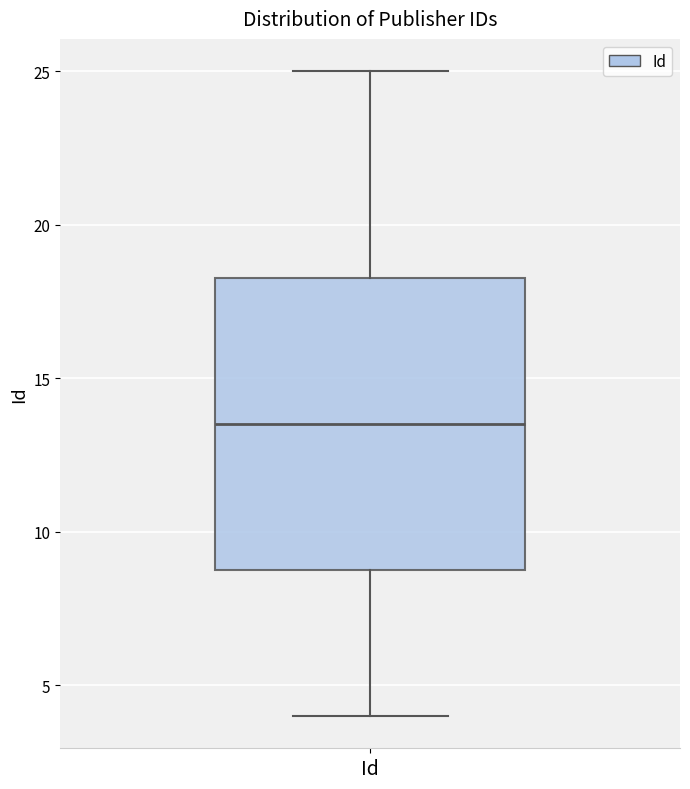

Read this box plot against the y-axis: the position of the median line, the range covered by the box, and the ends of both whiskers. The values are not printed on the chart, so give them approximately, as read against the axis.

median 13.5, box 9.0 to 18.5, whiskers 4.0 to 25.0